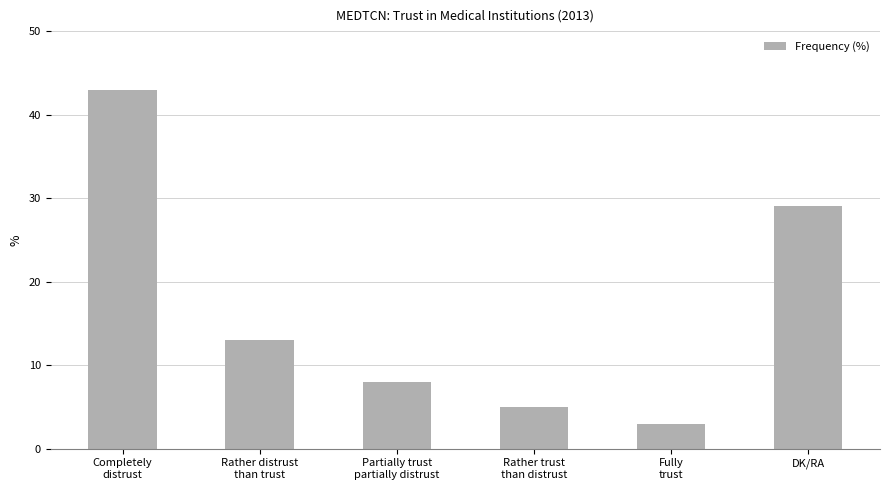

Which category has the highest value across all series?

Completely
distrust